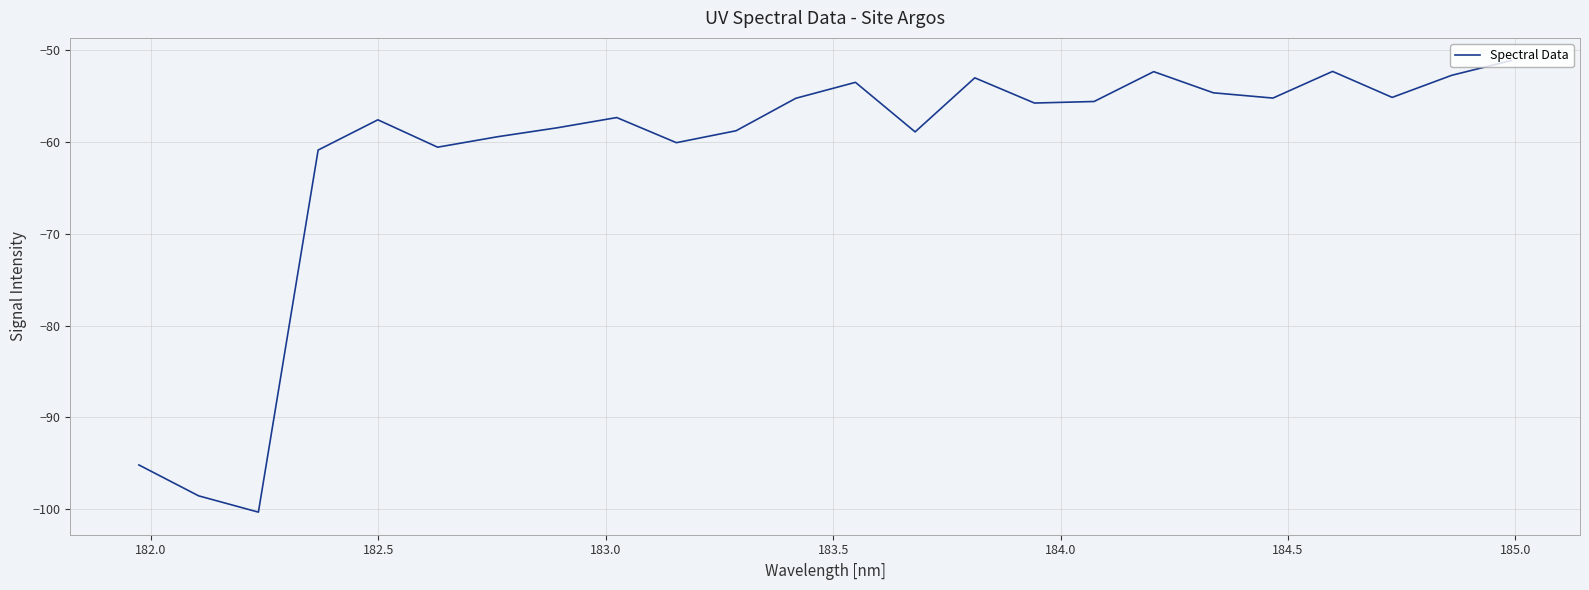

What is the maximum value shown in the chart?

-51.1